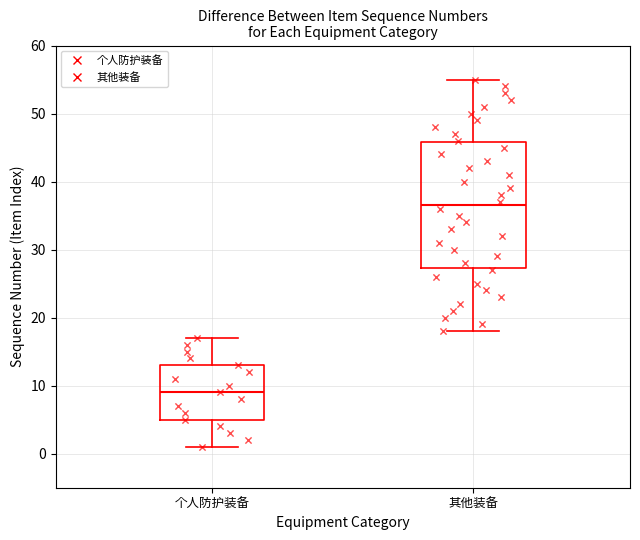

Where does the median line of the box for 其他装备 sit on the y-axis? The values are not printed on the chart, so give them approximately, as read against the axis.

37